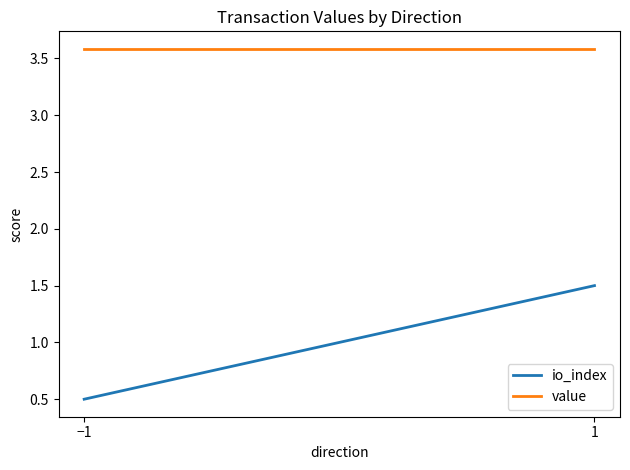

What is the label of the 1st point from the left?

−1